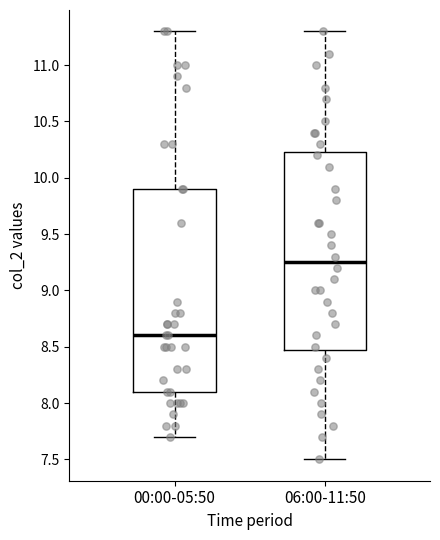

Which box's median line is the highest?

06:00-11:50